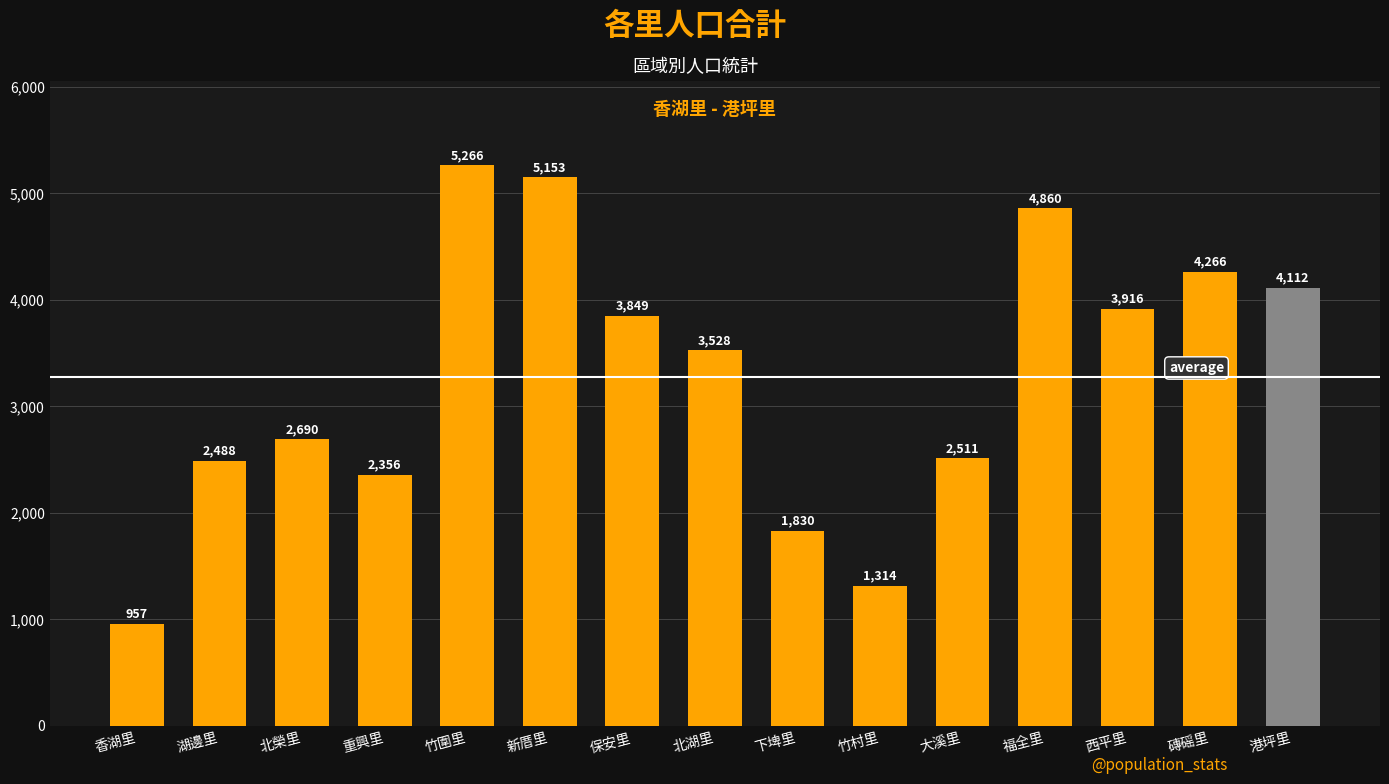

At which label is the value closest to 3111?

北湖里